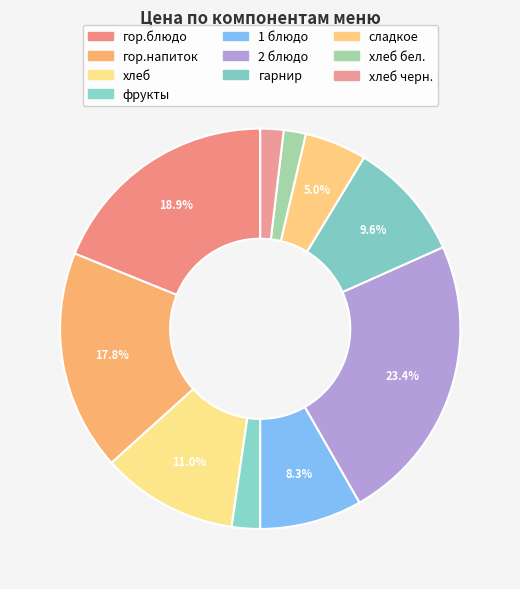

Rank the categories by value from lowest to highest.

хлеб бел., хлеб черн., фрукты, сладкое, 1 блюдо, гарнир, хлеб, гор.напиток, гор.блюдо, 2 блюдо